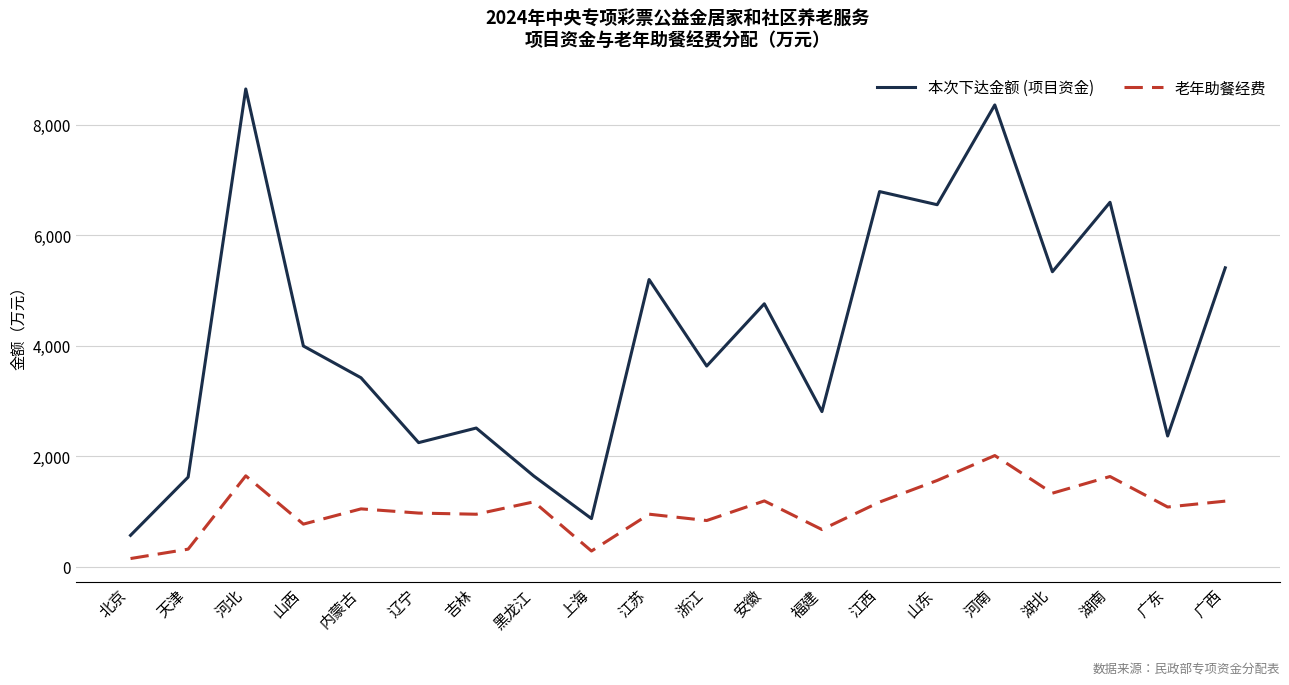

Which category has the lowest value in the 本次下达金额 (项目资金) series?

北京